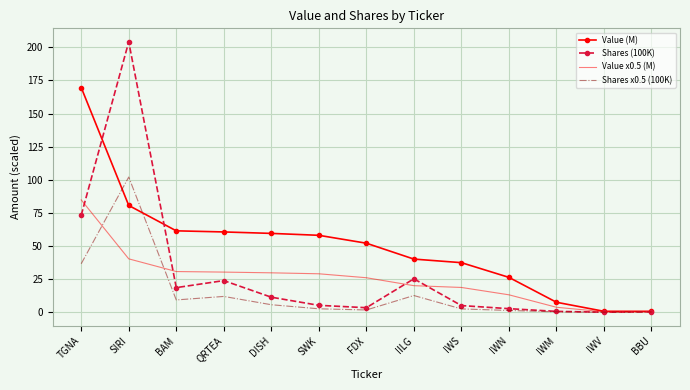

What is the difference between the maximum and second lowest values in the Shares x0.5 (100K) series?

101.9